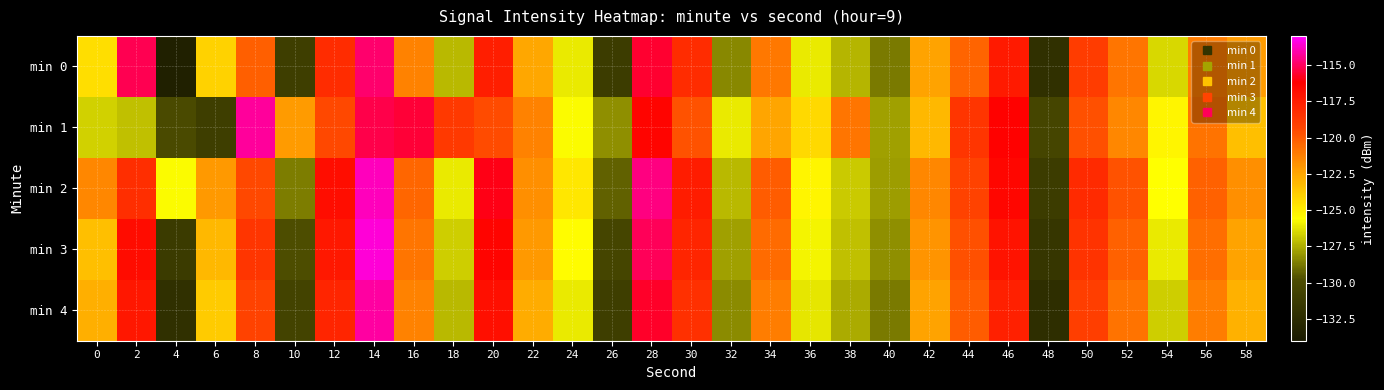

Which series has the widest spread of values?

min 0